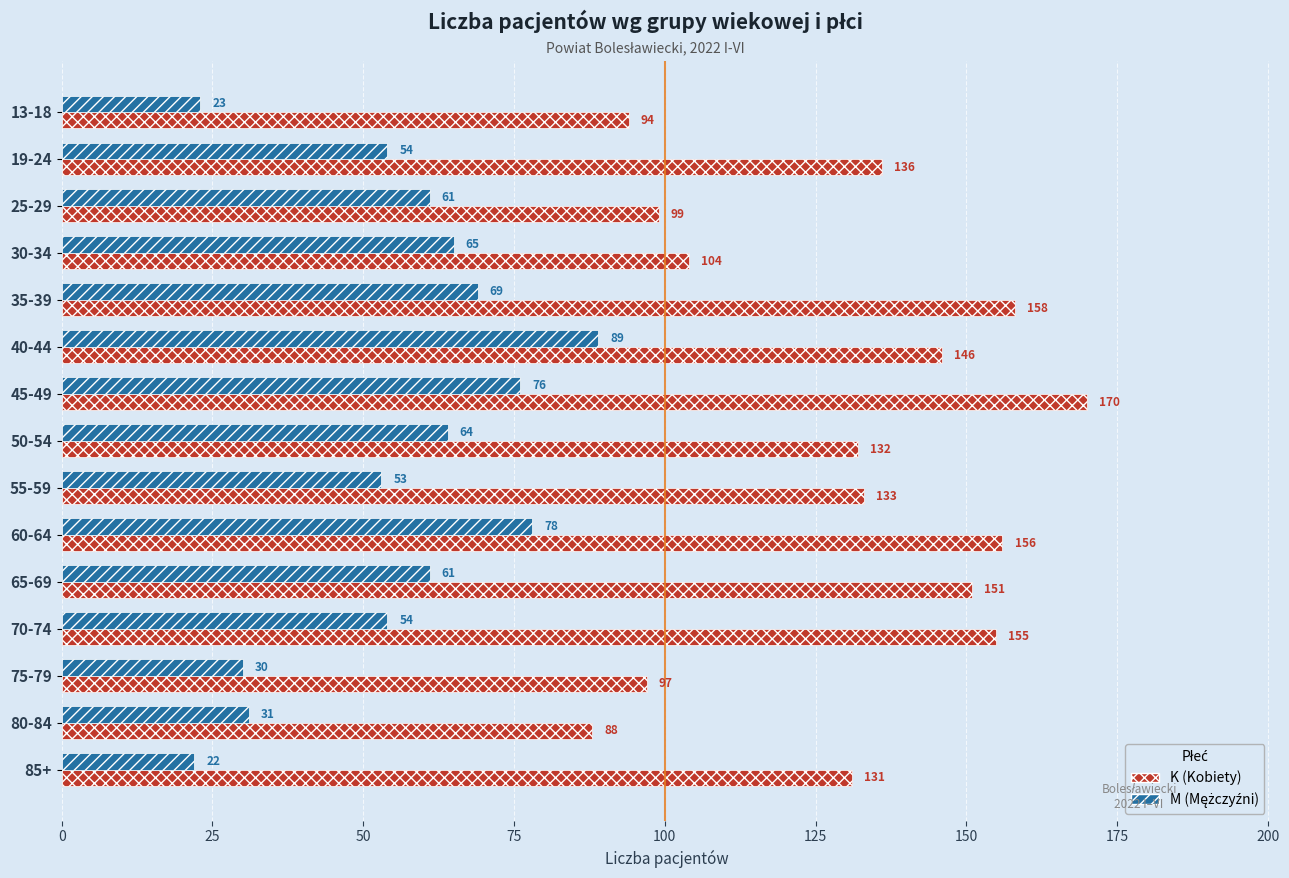

What is the spread (max minus min) of values at 80-84?

57